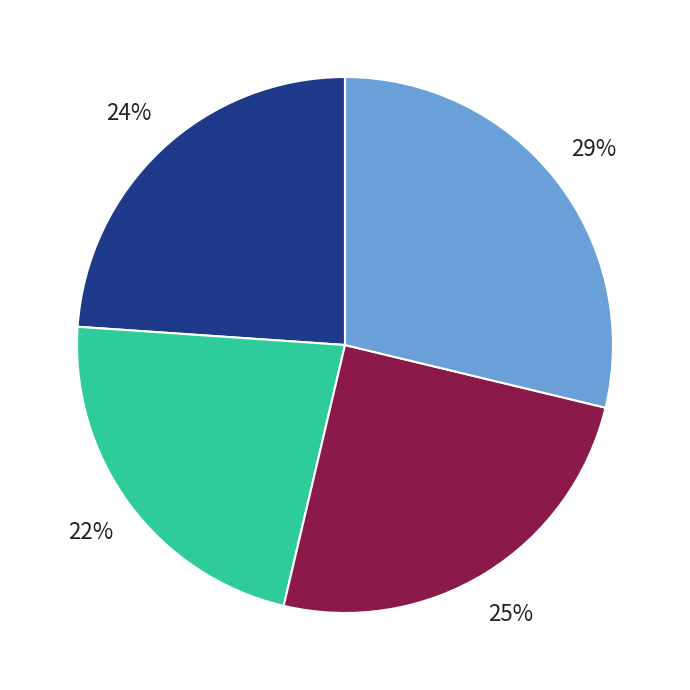

Is there any slice that represents more than half of the pie?

No